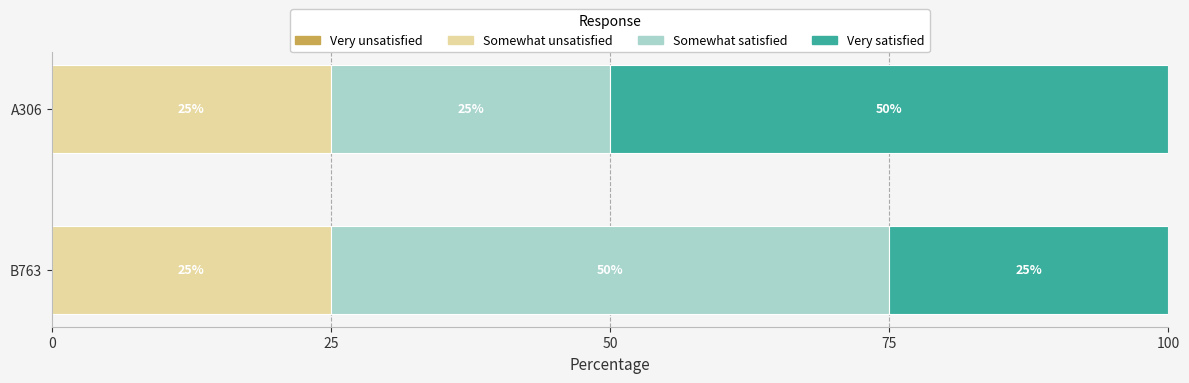

What is the minimum value for Somewhat unsatisfied?

25